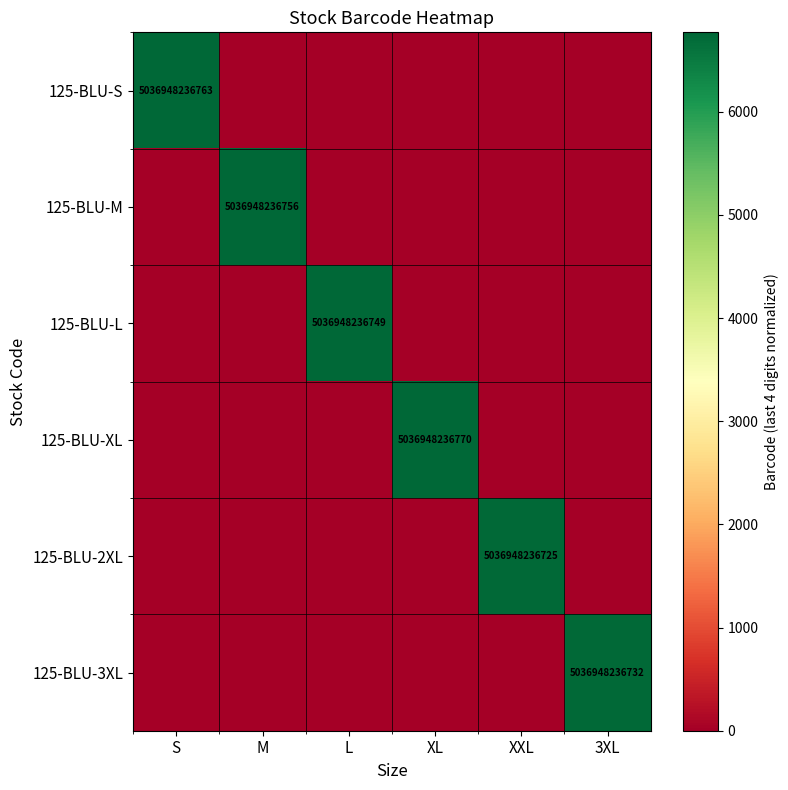

How many series are shown in this chart?

6